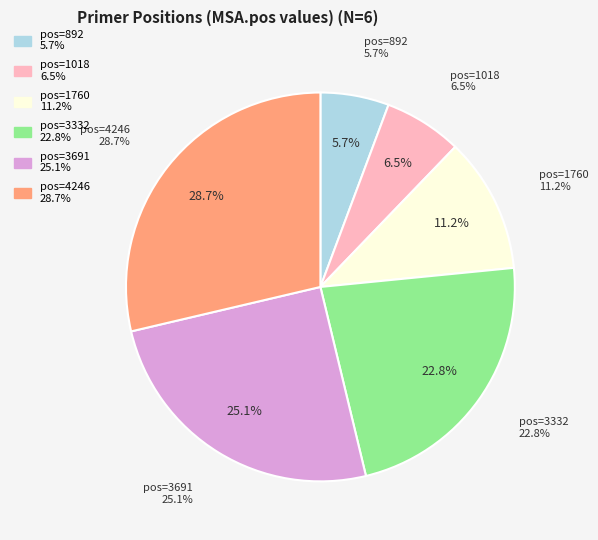

To the nearest percent, what portion does 1760 represent?

11%